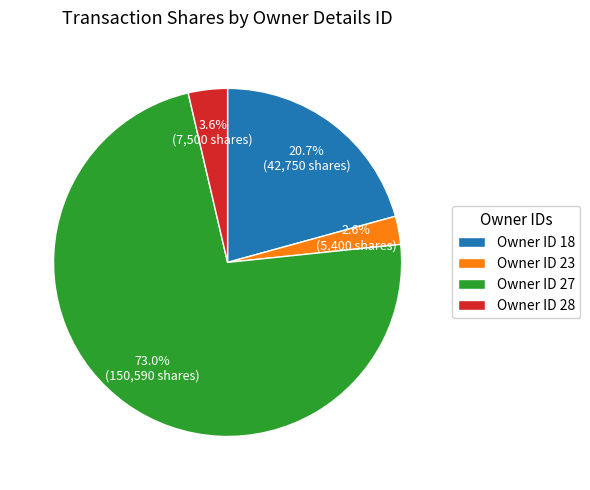

Rank the categories by value from highest to lowest.

Owner ID 27, Owner ID 18, Owner ID 28, Owner ID 23